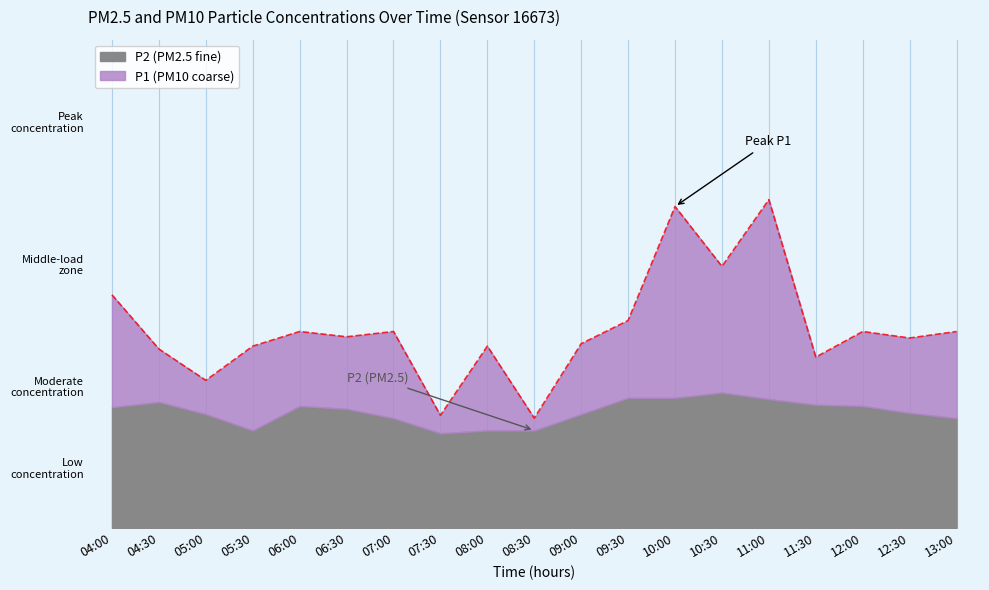

At which label does the data first exceed 4?

04:00